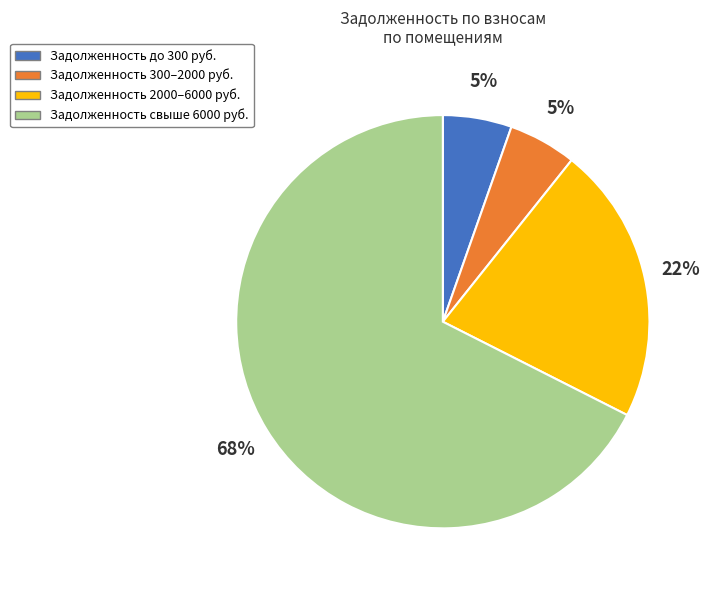

To the nearest percent, what is the average slice percentage?

25%